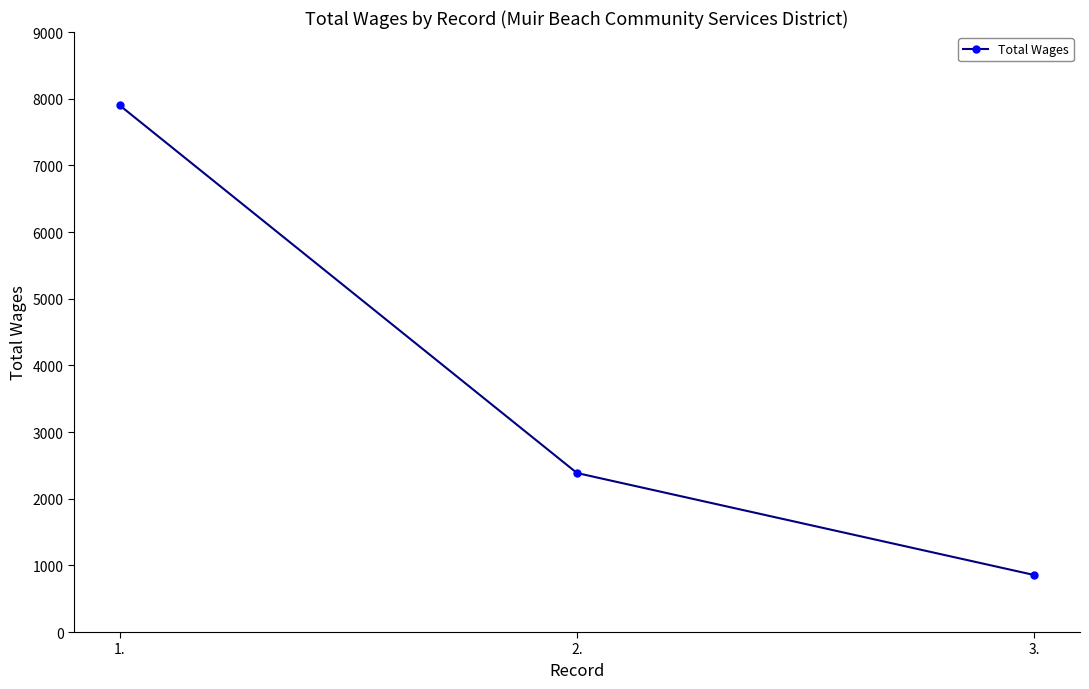

How many lines are shown in the chart?

1